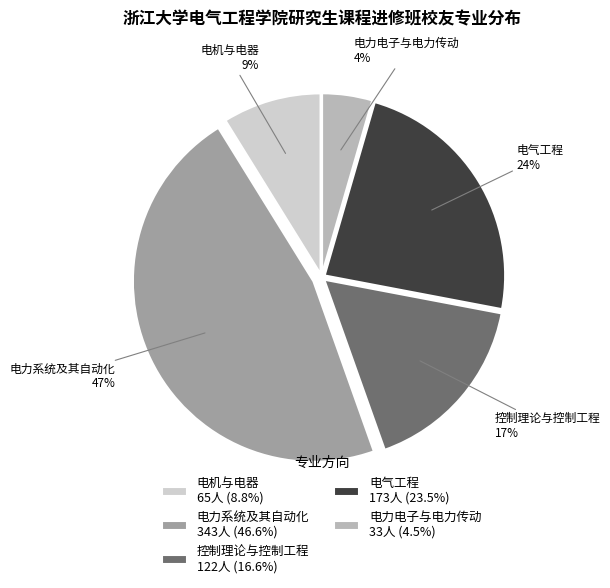

How many segments does this pie chart have?

5